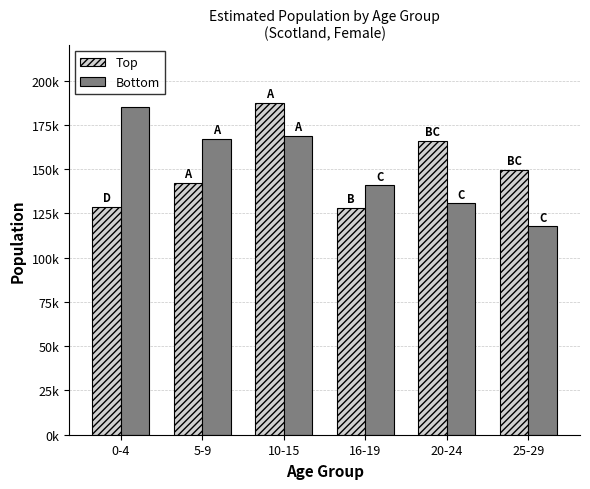

What is the value of the Bottom bar at the 1st from the left?

184820